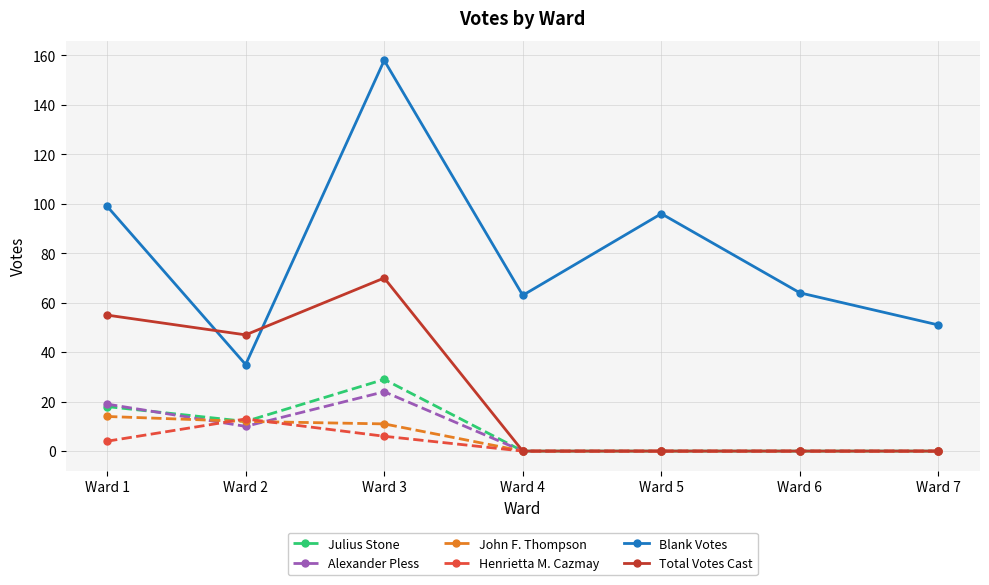

True or false: Blank Votes and John F. Thompson cross at least once.

False